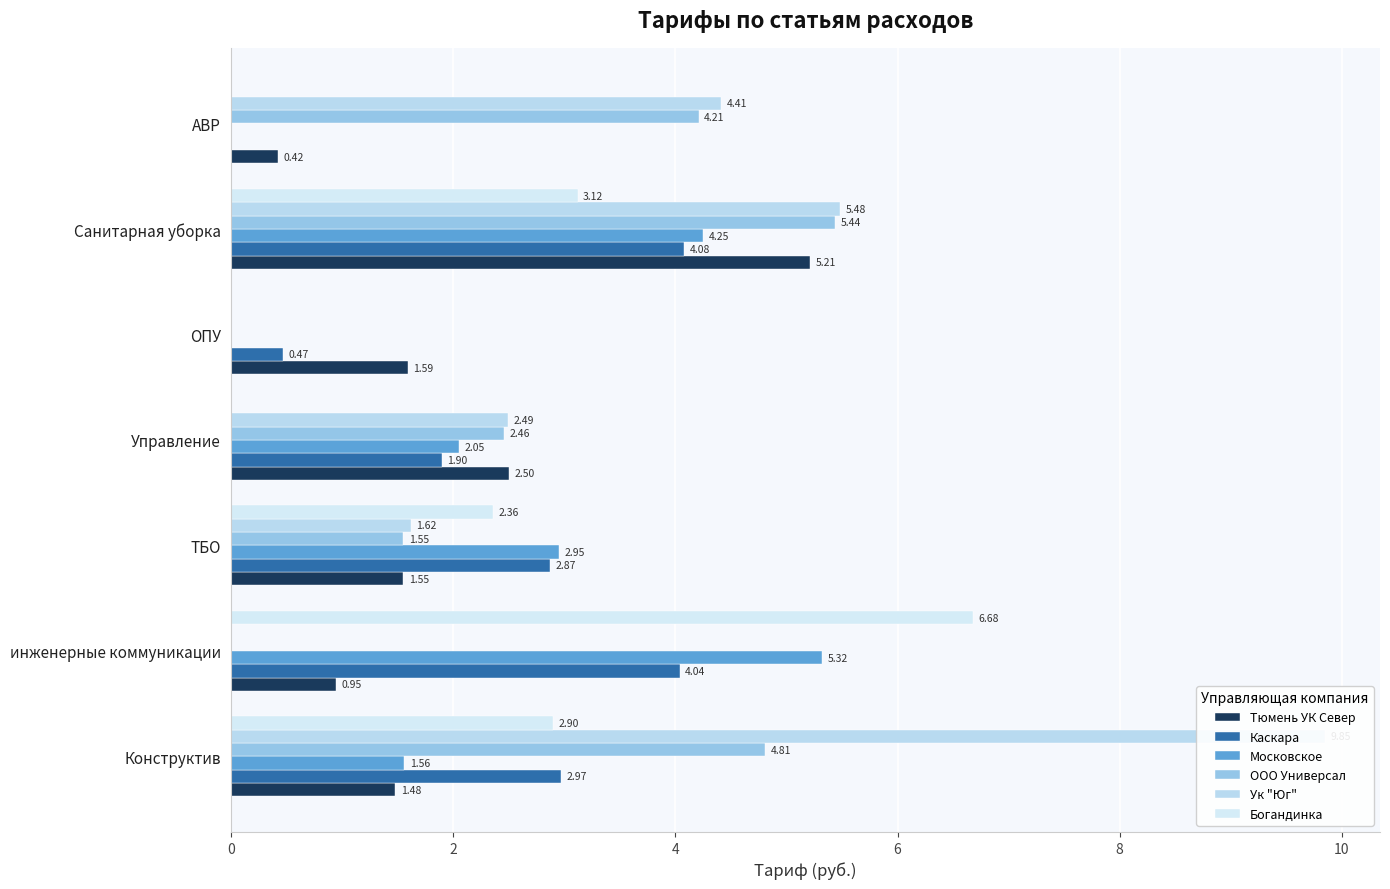

Rank the series by their maximum value, from highest to lowest.

Ук "Юг", Богандинка, ООО Универсал, Московское, Тюмень УК Север, Каскара